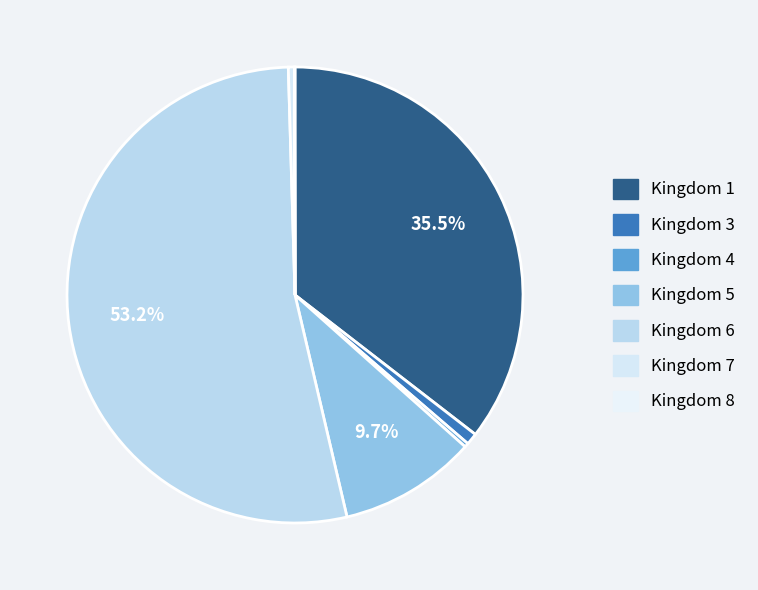

To the nearest percent, what percentage of the pie is Kingdom 3?

1%